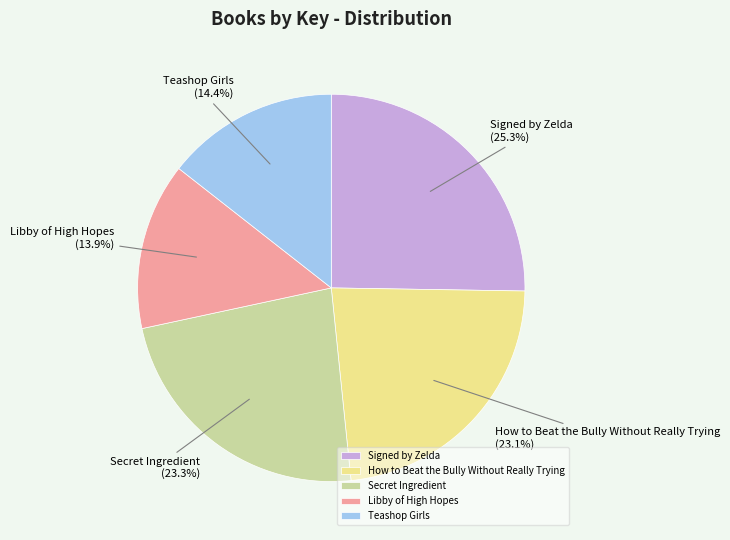

To the nearest percent, what percentage of the pie is Libby of High Hopes?

14%